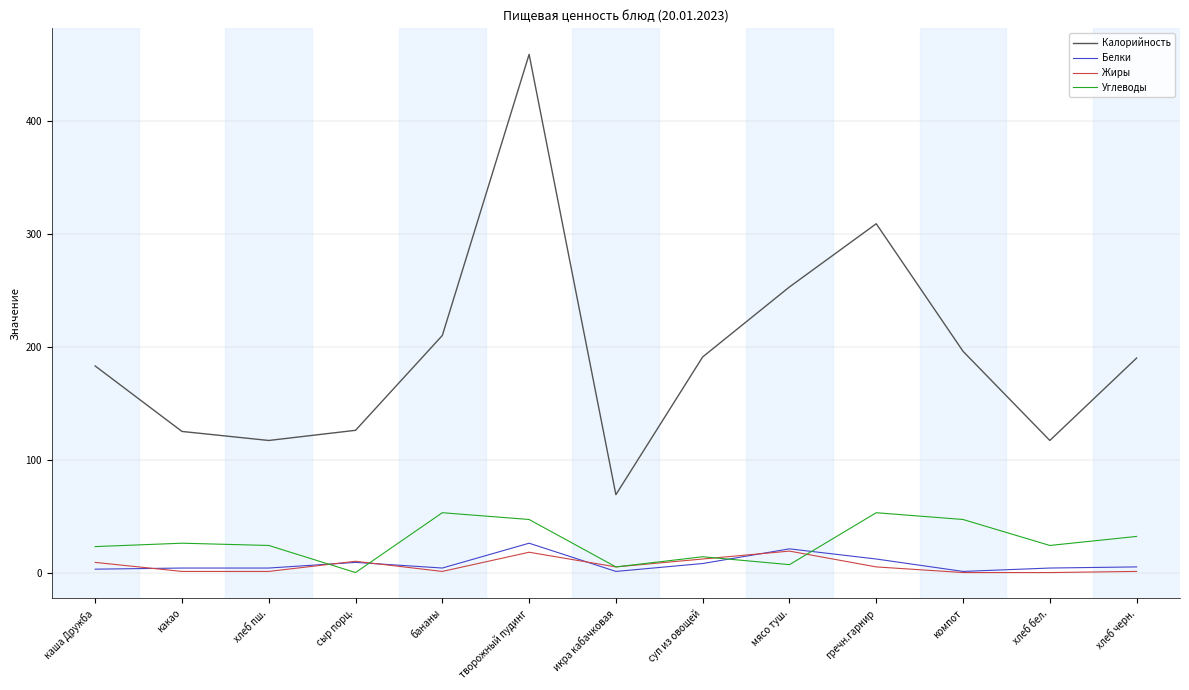

What is the difference between the second highest and second lowest values in the Калорийность series?

192